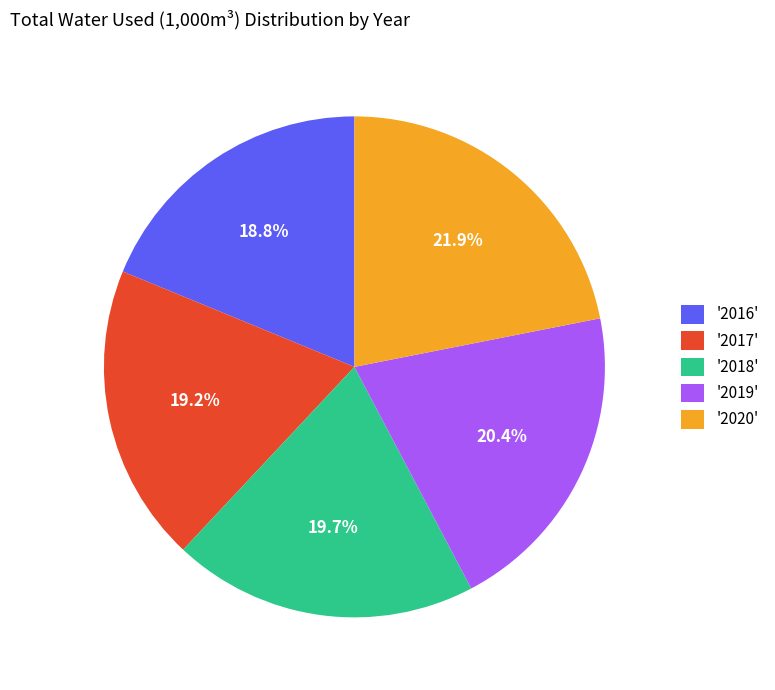

How much of the chart is everything except '2016'?

81.2%